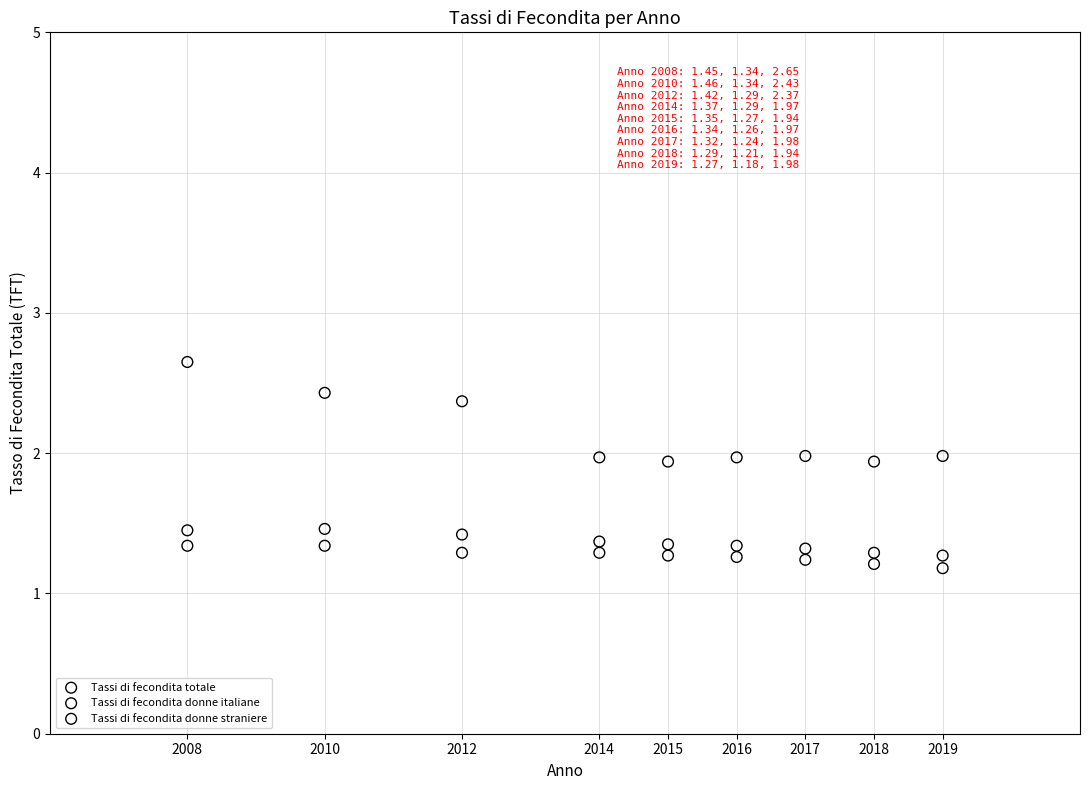

Which series contains the highest Y value?

Tassi di fecondita donne straniere